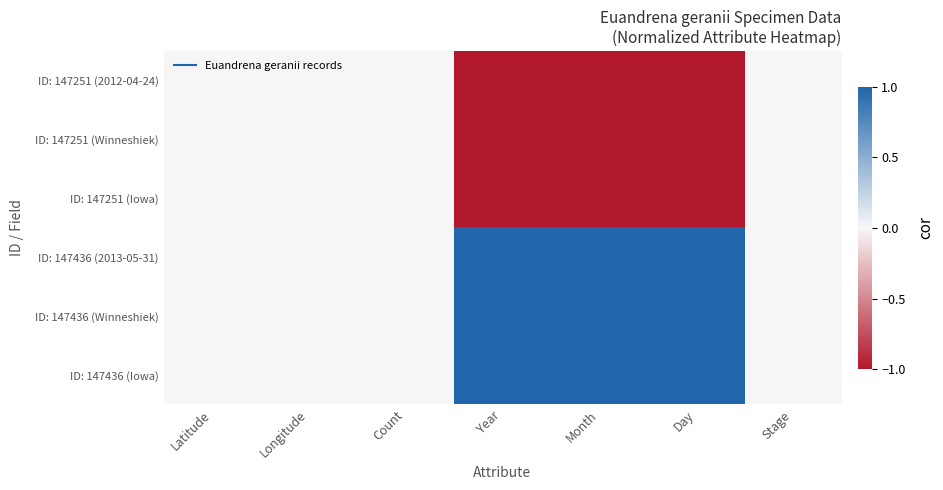

Which series has the widest spread of values?

ID: 147251 (2012-04-24)